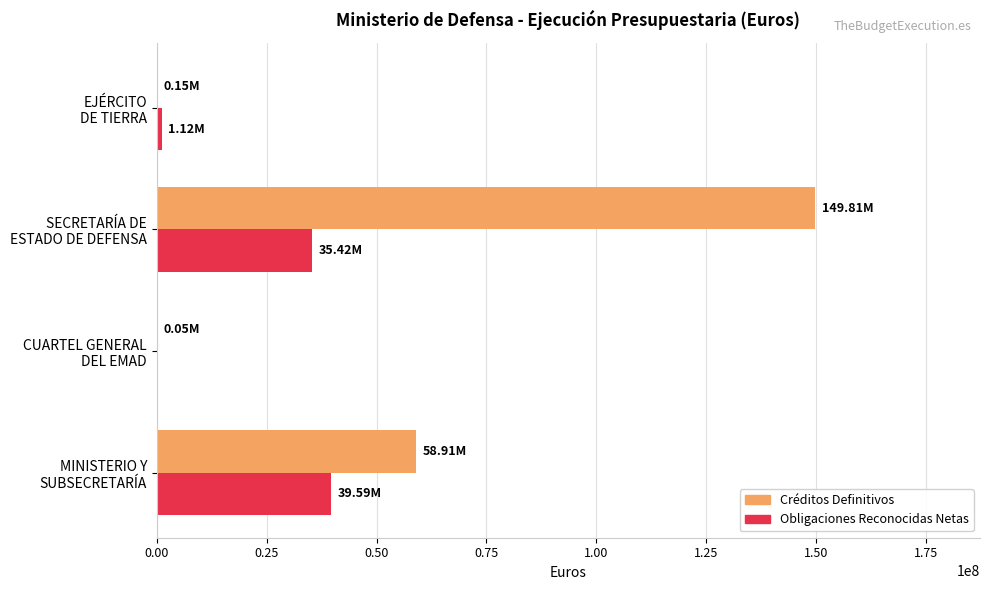

Which series has the largest total across all categories?

Créditos Definitivos